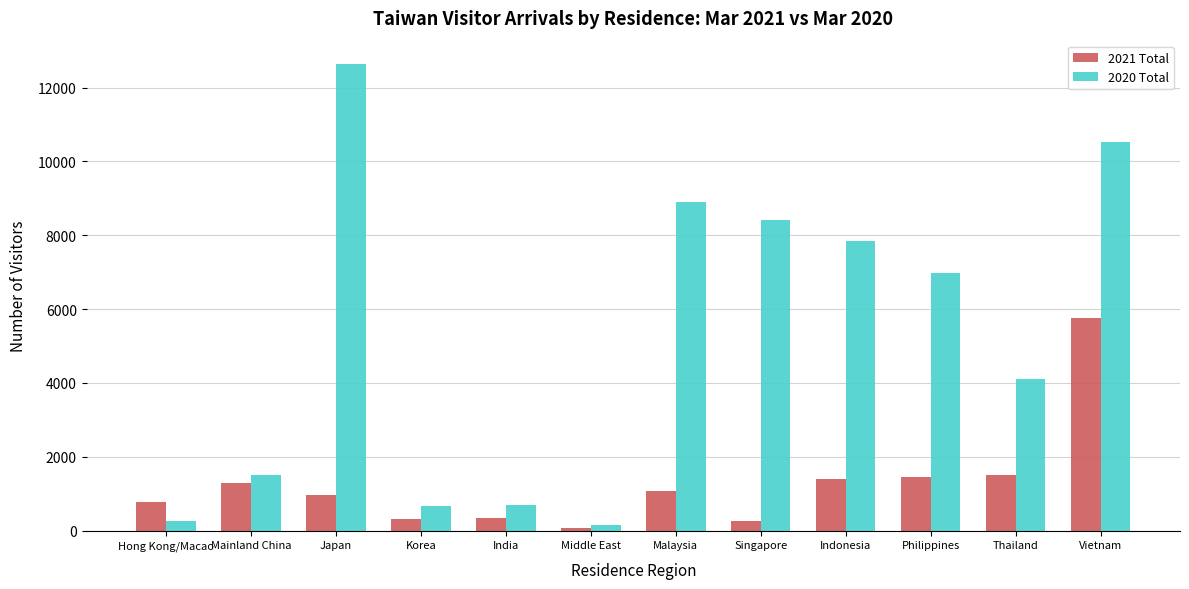

Which series has the largest range (max minus min)?

2020 Total